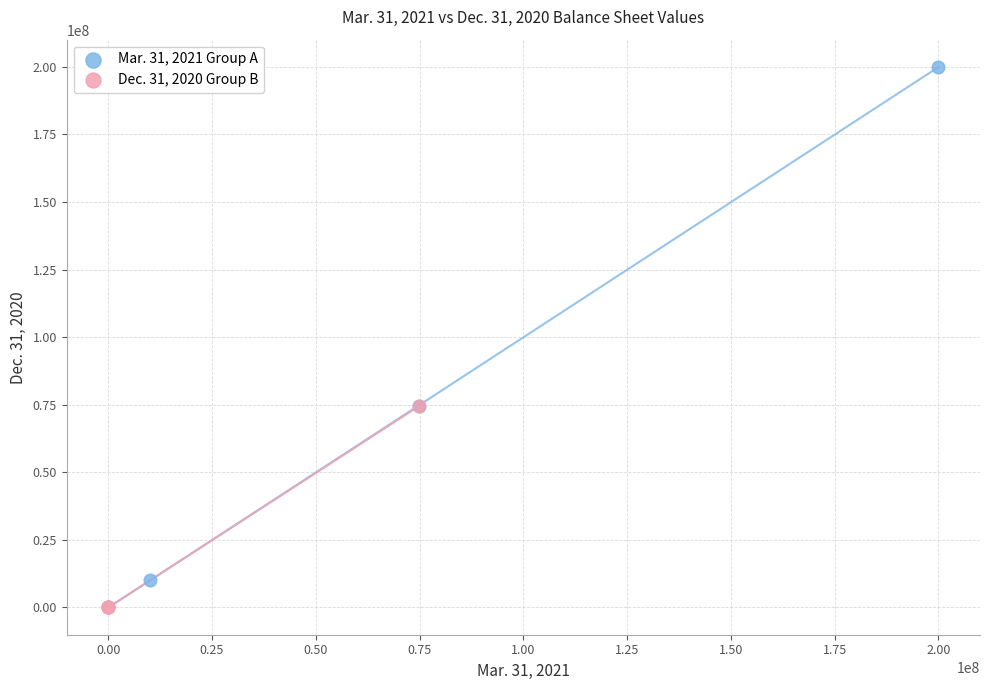

Which series contains the highest Y value?

Mar. 31, 2021 Group A